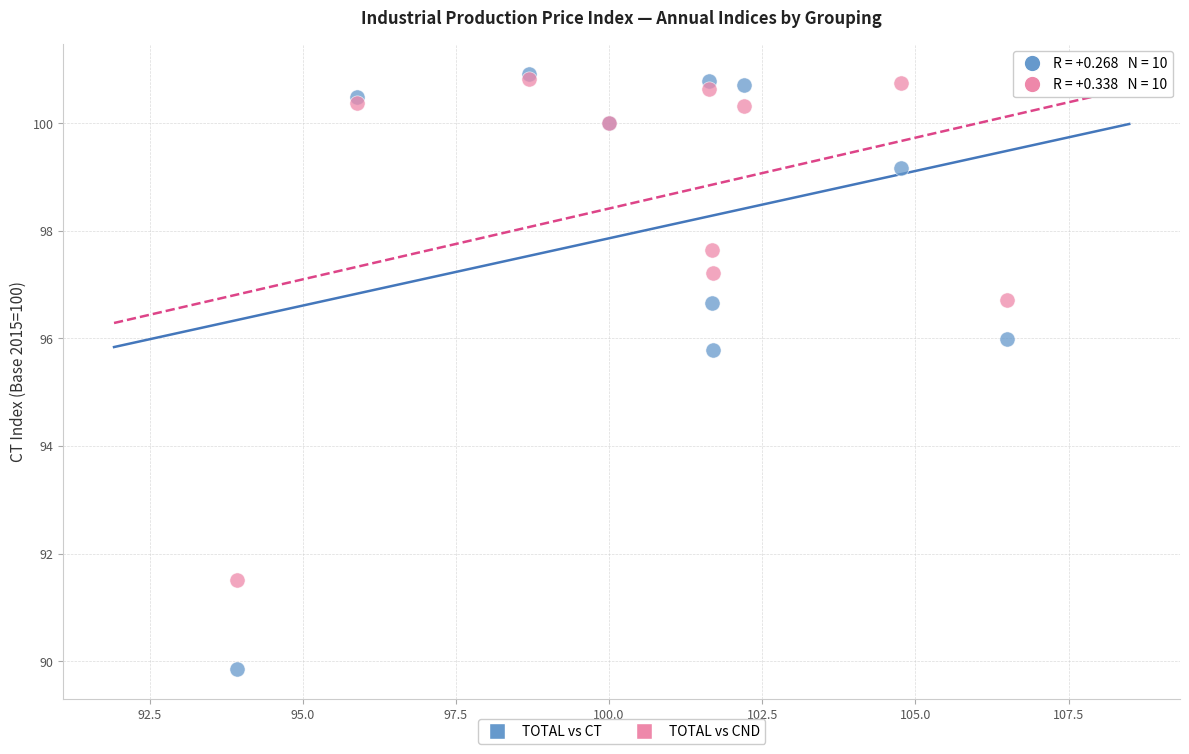

Across all series, what Y value is closest to 95?

95.8